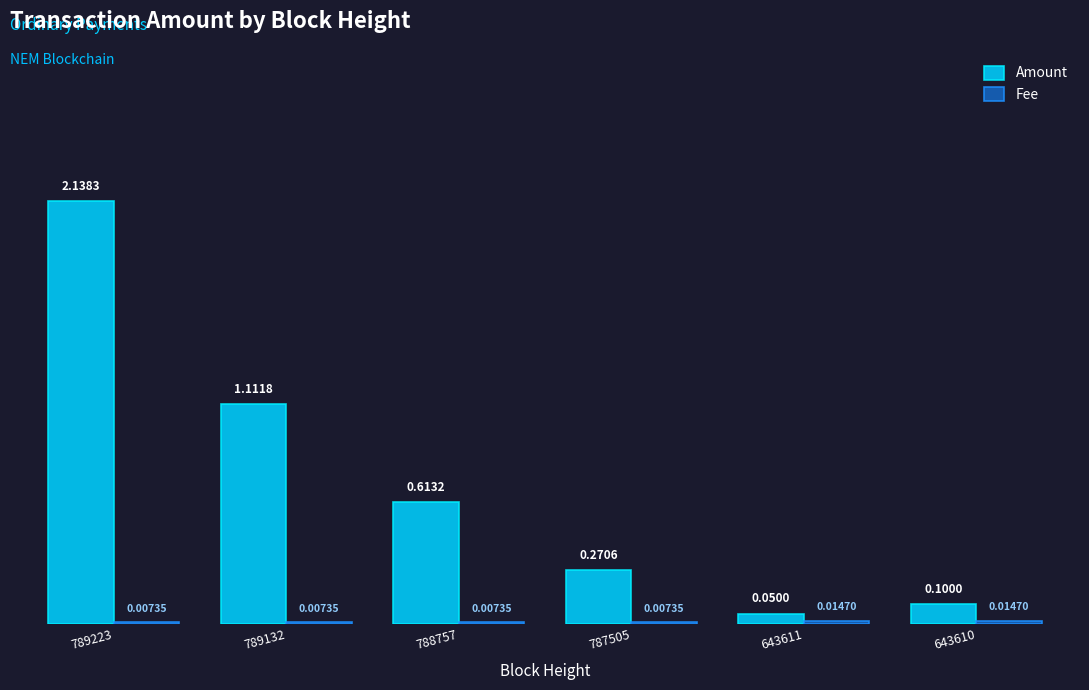

How many groups of bars are there?

6